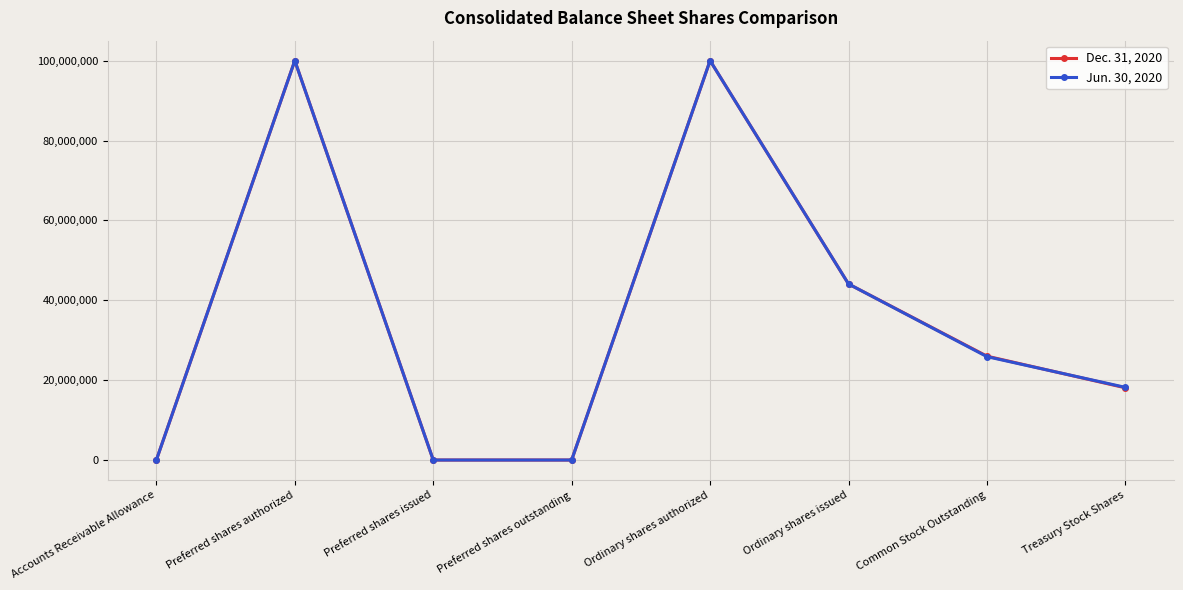

What is the greatest value displayed?

100000000